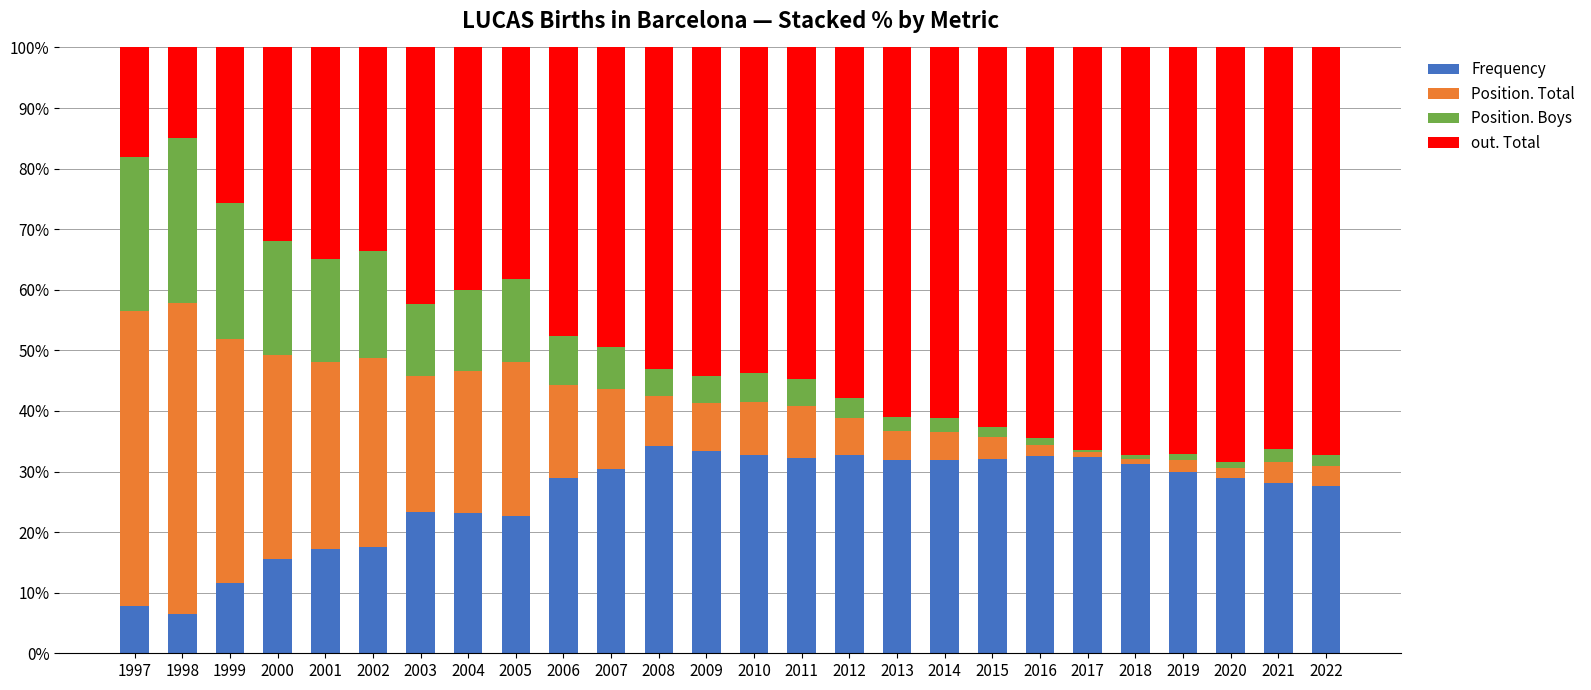

Are the bars horizontal?

No